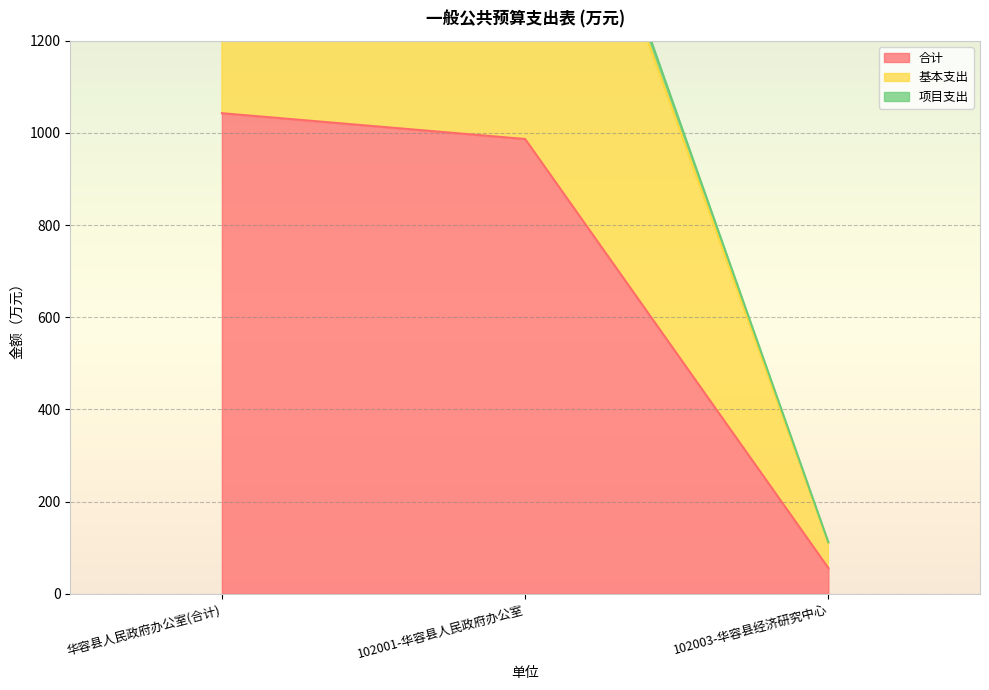

What is the sum of all 基本支出 values?

4099.7